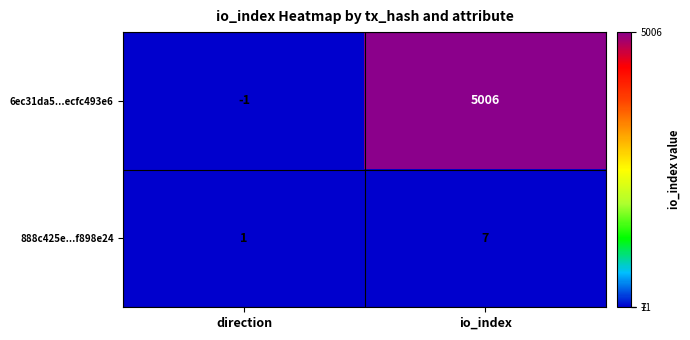

How many values in 6ec31da5...ecfc493e6 are above zero?

1